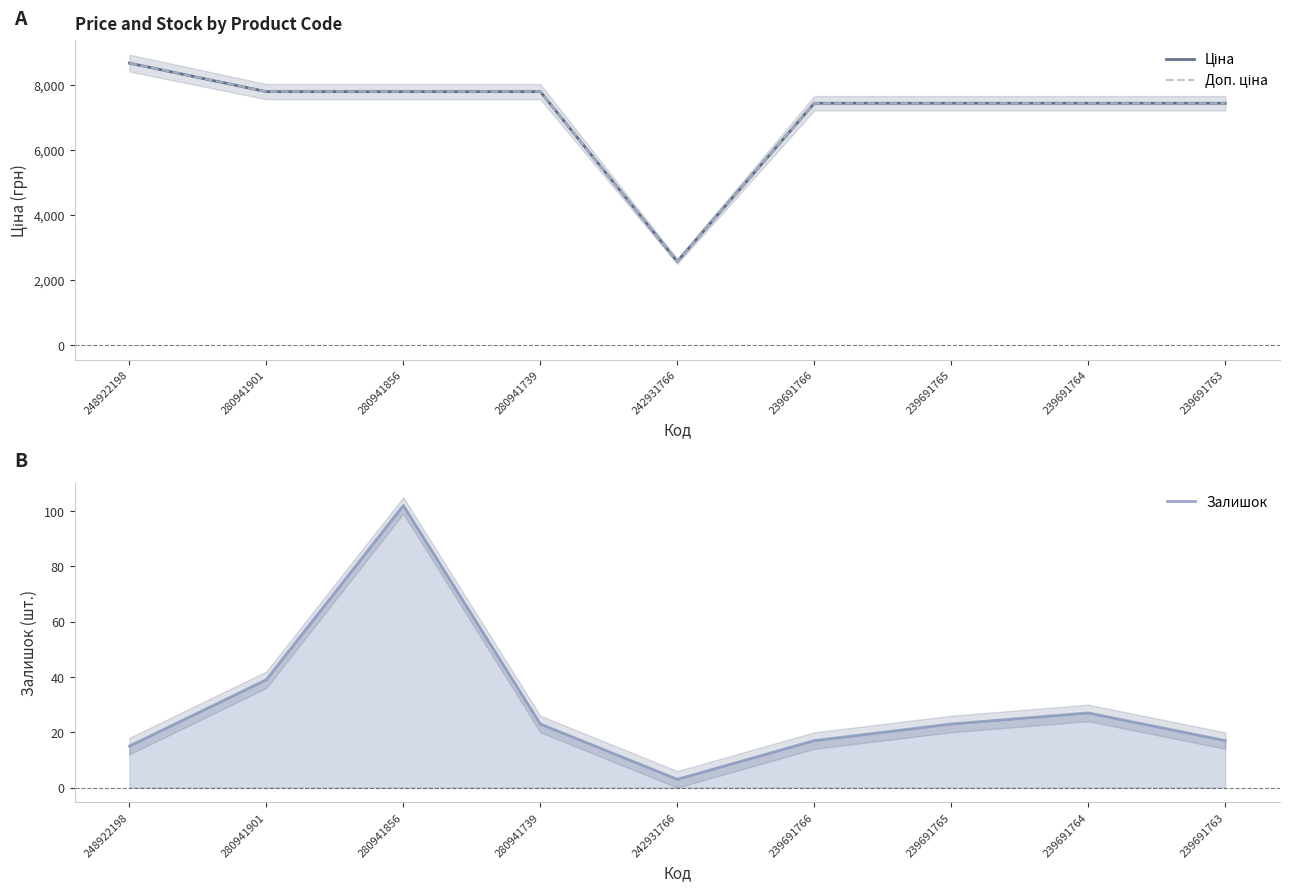

What is the label of the 5th point from the left?

242931766